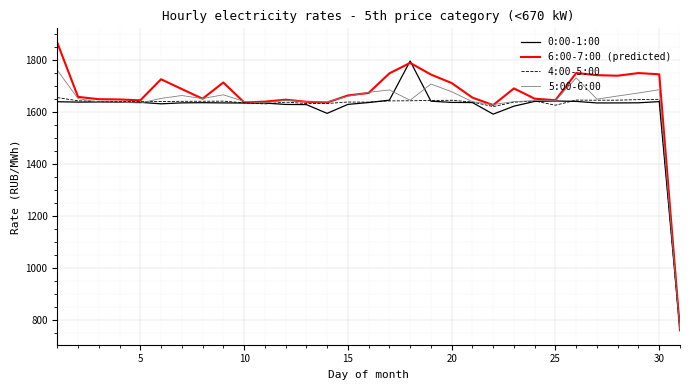

What is the greatest value displayed?

1866.3